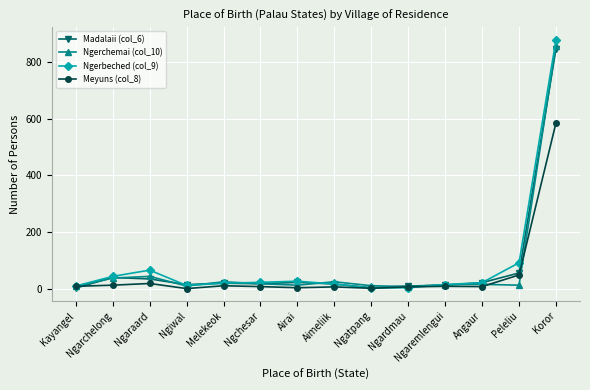

What are all the series names shown in the legend?

Madalaii (col_6), Ngerchemai (col_10), Ngerbeched (col_9), Meyuns (col_8)